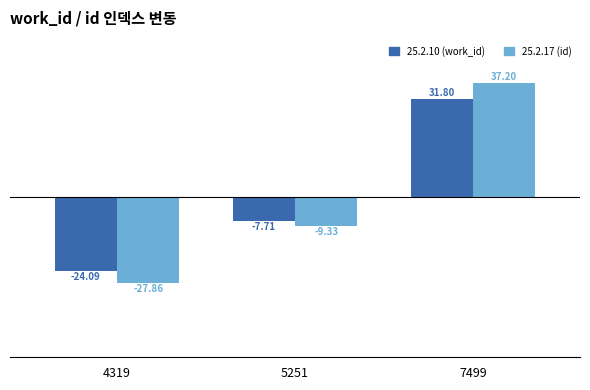

Which category has the lowest value in the 25.2.10 (work_id) series?

4319